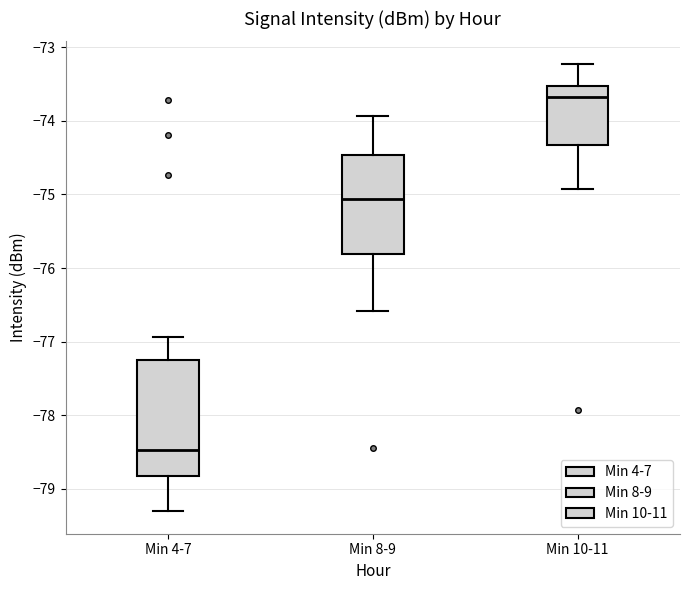

Where is the lower edge of the box for Min 10-11 on the y-axis? The values are not printed on the chart, so give them approximately, as read against the axis.

-74.3